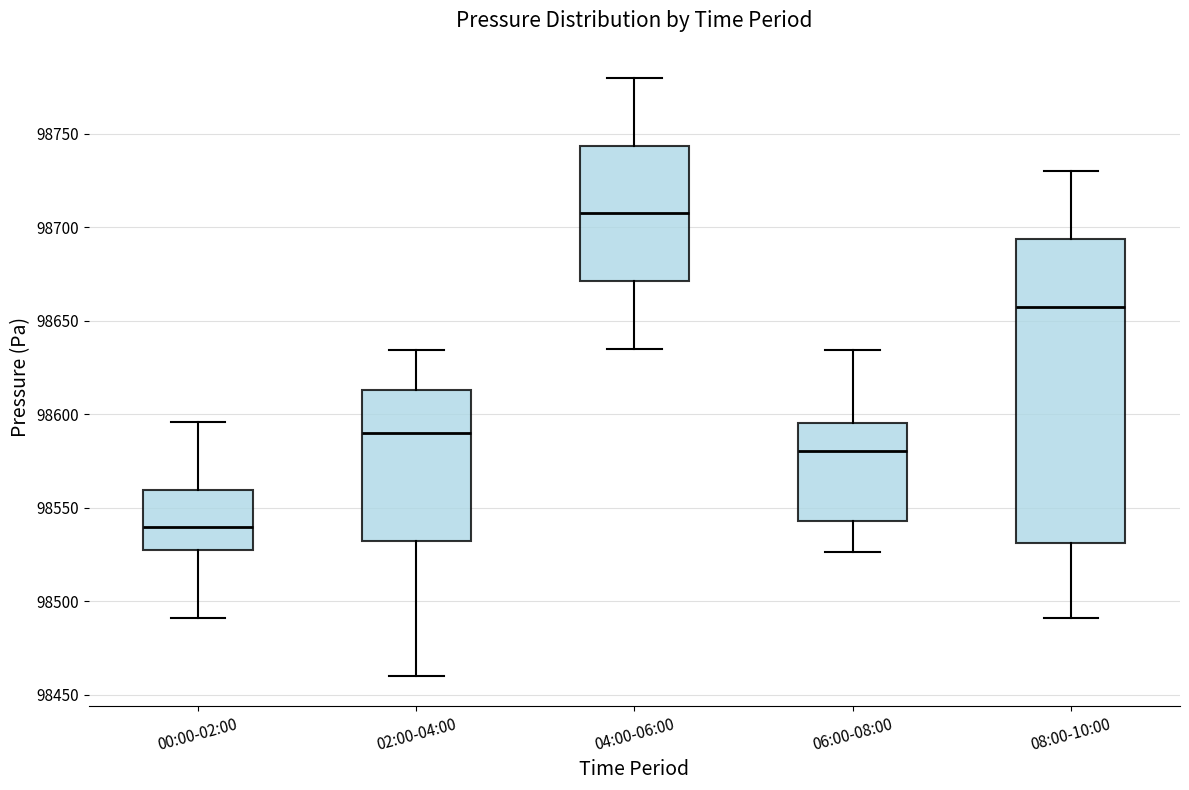

Comparing the boxes themselves (not the whiskers), which one is the tallest?

08:00-10:00